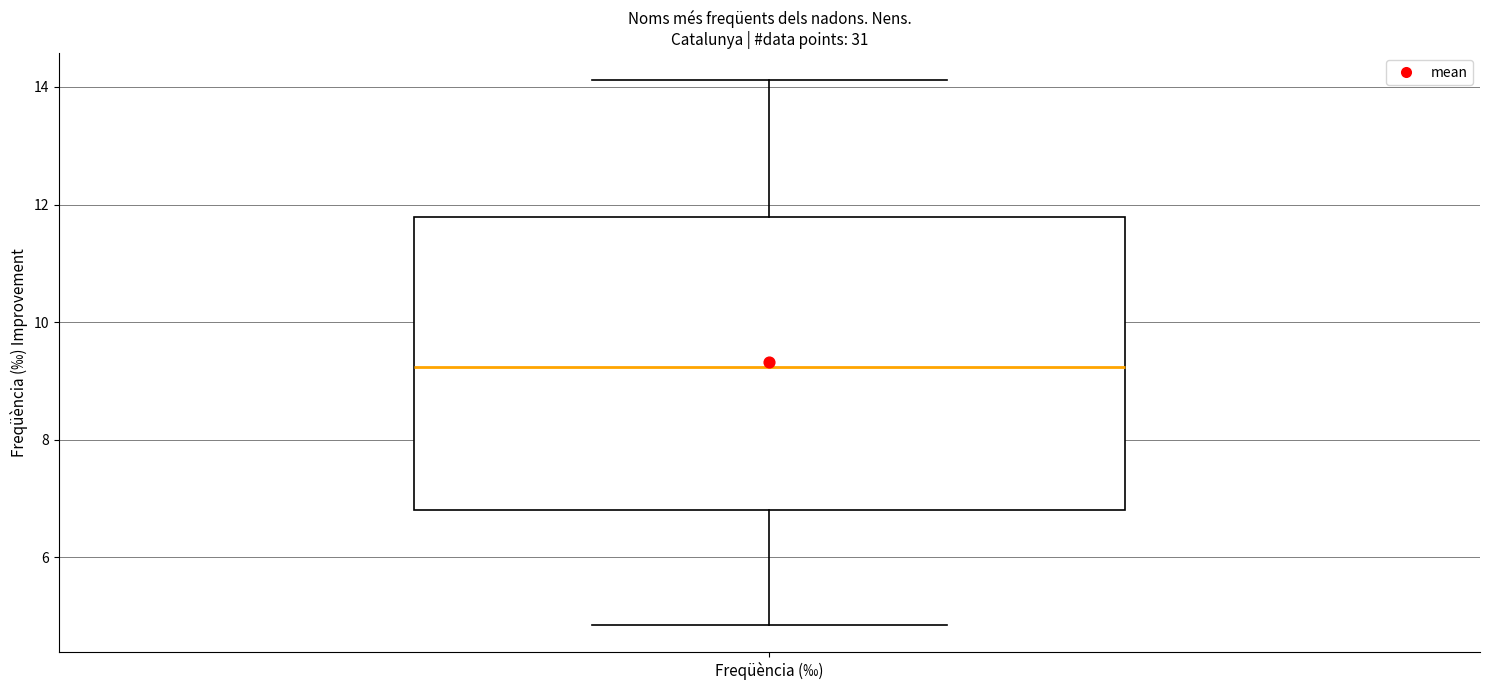

Where is the lower edge of the box for Freqüència (‰) on the y-axis? The values are not printed on the chart, so give them approximately, as read against the axis.

6.8